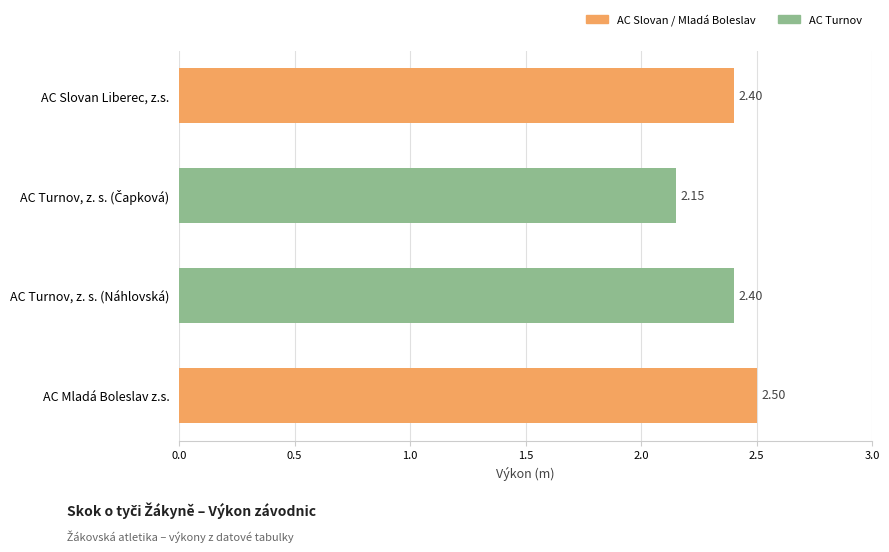

What is the label of the 3rd bar from the top?

AC Turnov, z. s. (Náhlovská)